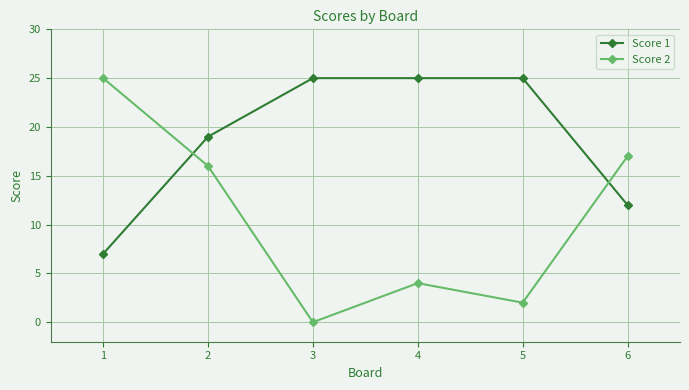

Does the chart have visible grid lines?

Yes